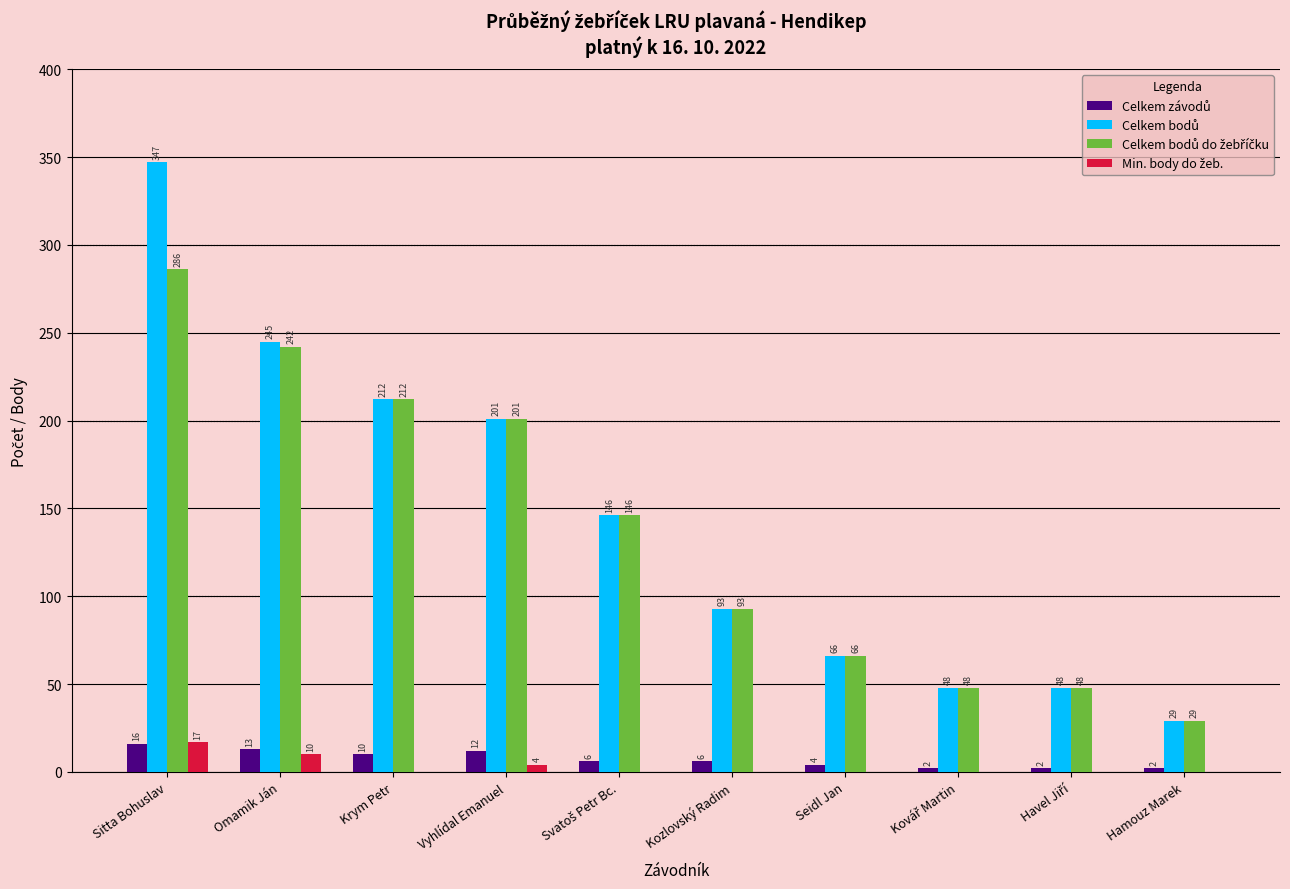

What is the total value across all series at Sitta Bohuslav?

666